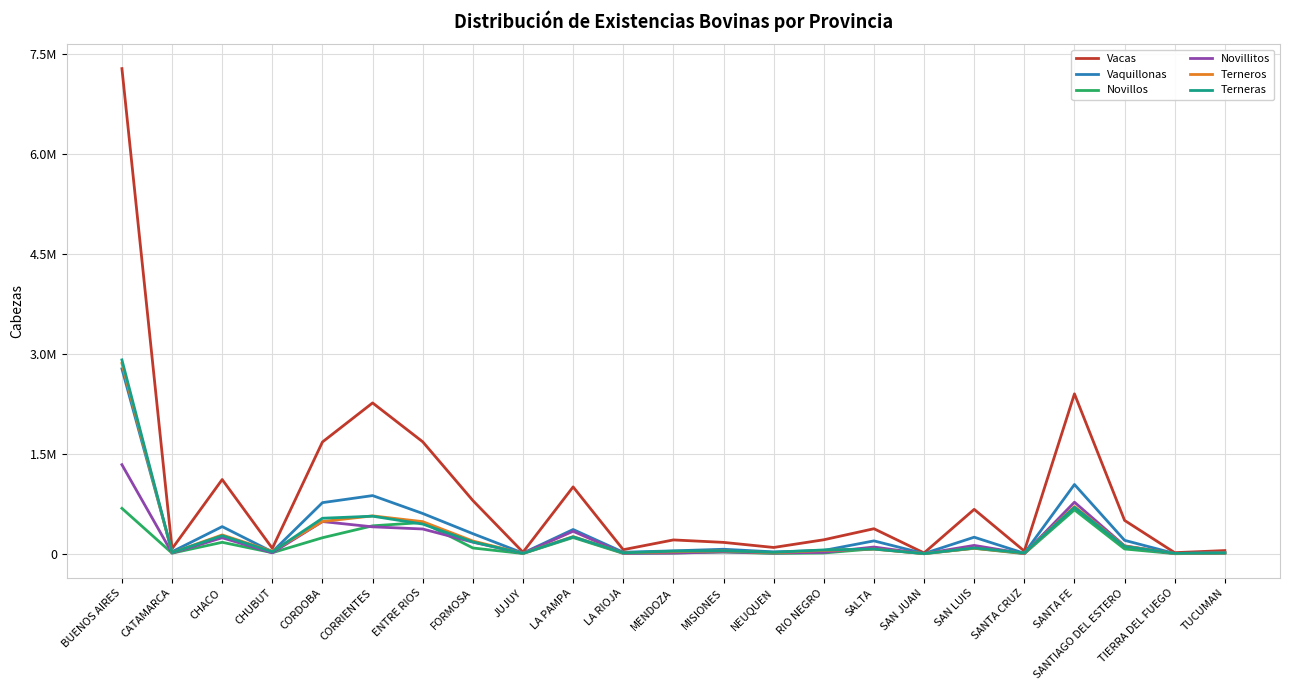

At which category does Vaquillonas reach its first local valley?

CATAMARCA